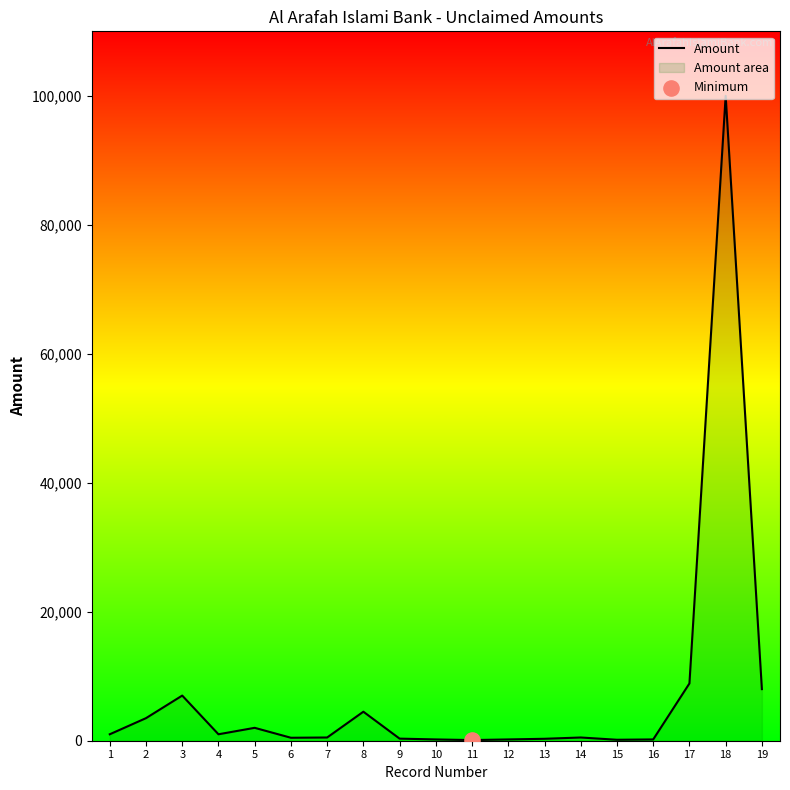

Between 4 and 1, which is larger?

4